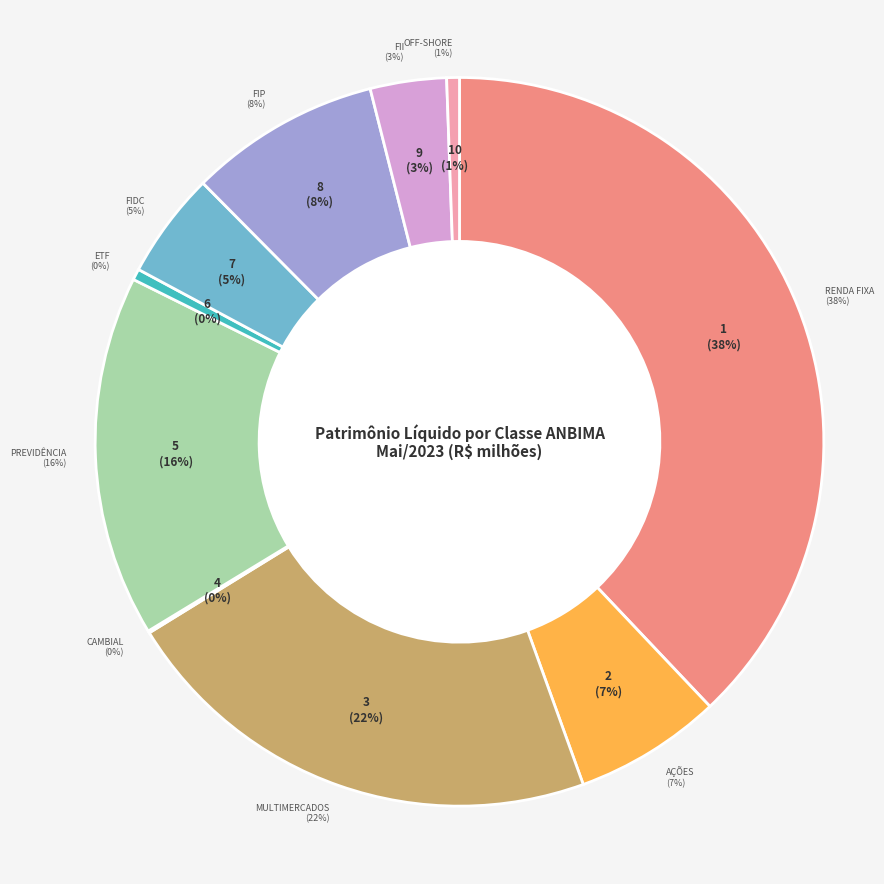

Is there any slice that represents more than half of the pie?

No